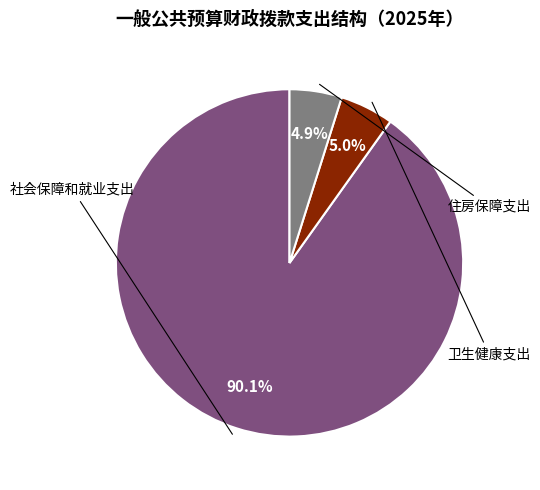

What portion of the pie excludes 社会保障和就业支出?

9.9%